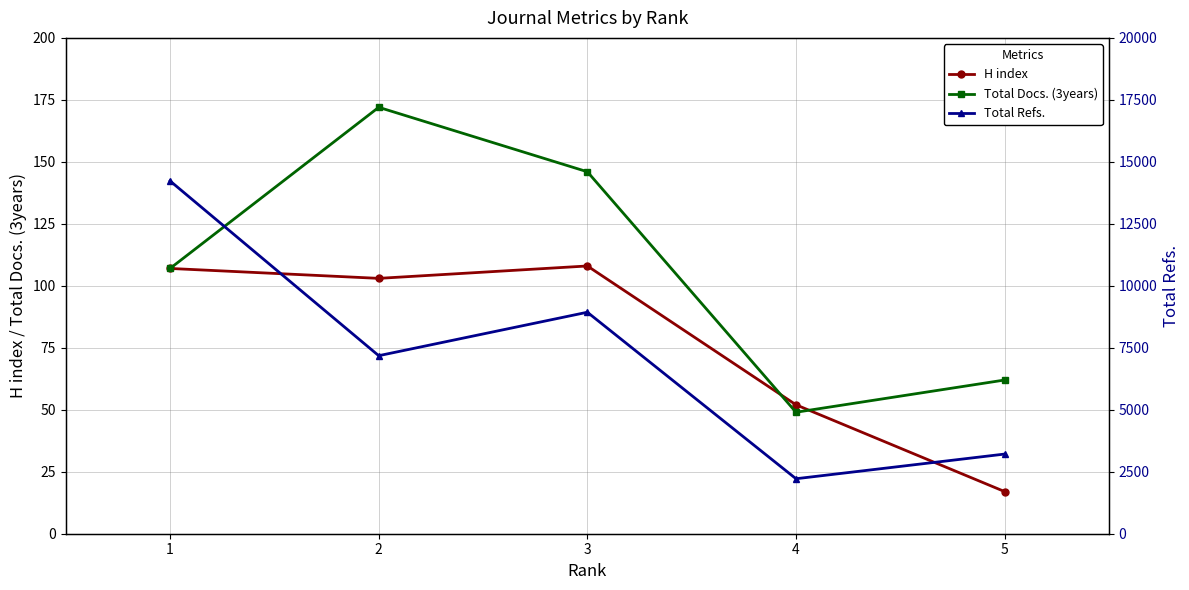

At which category does H index reach its first local valley?

2